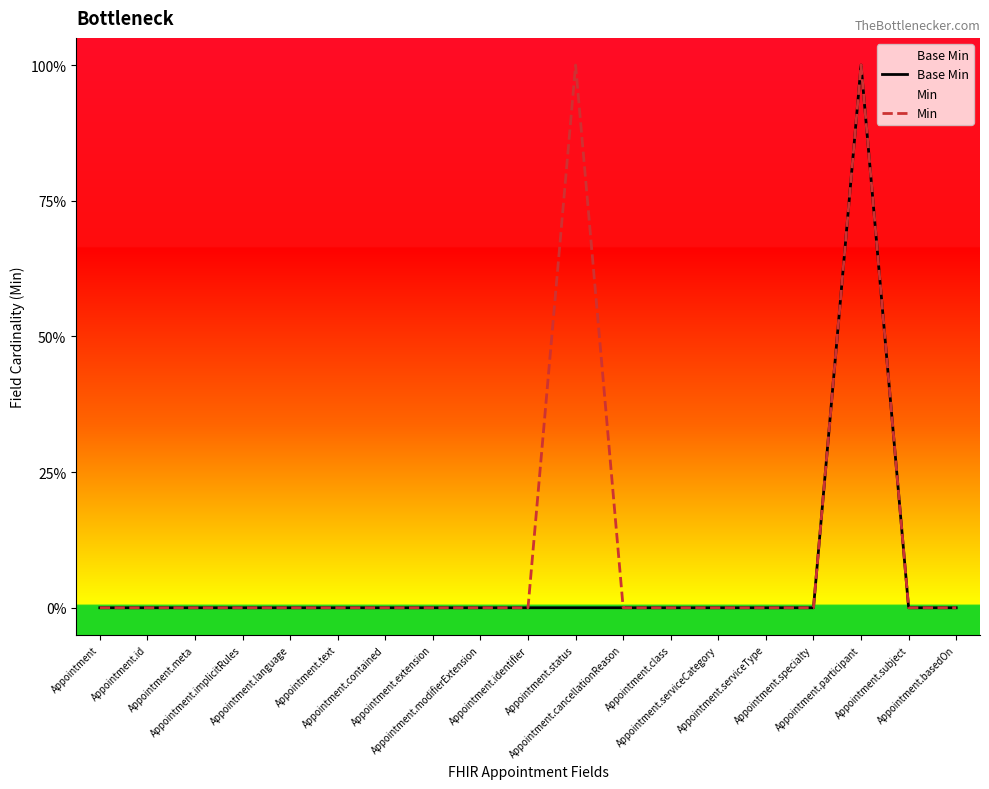

At how many categories does at least one series exceed 0?

2